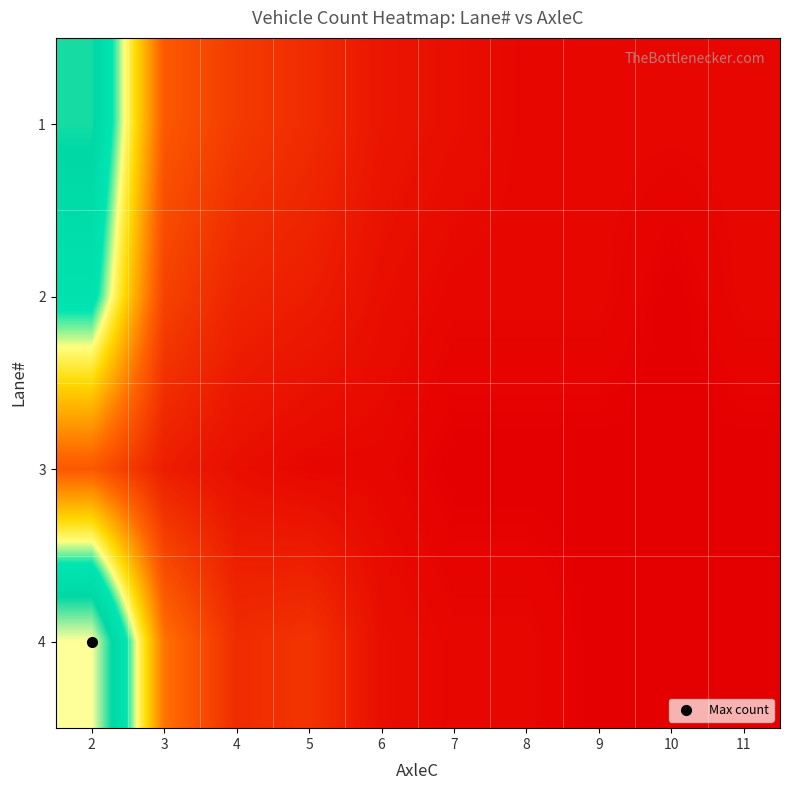

How many distinct data groups are displayed?

4